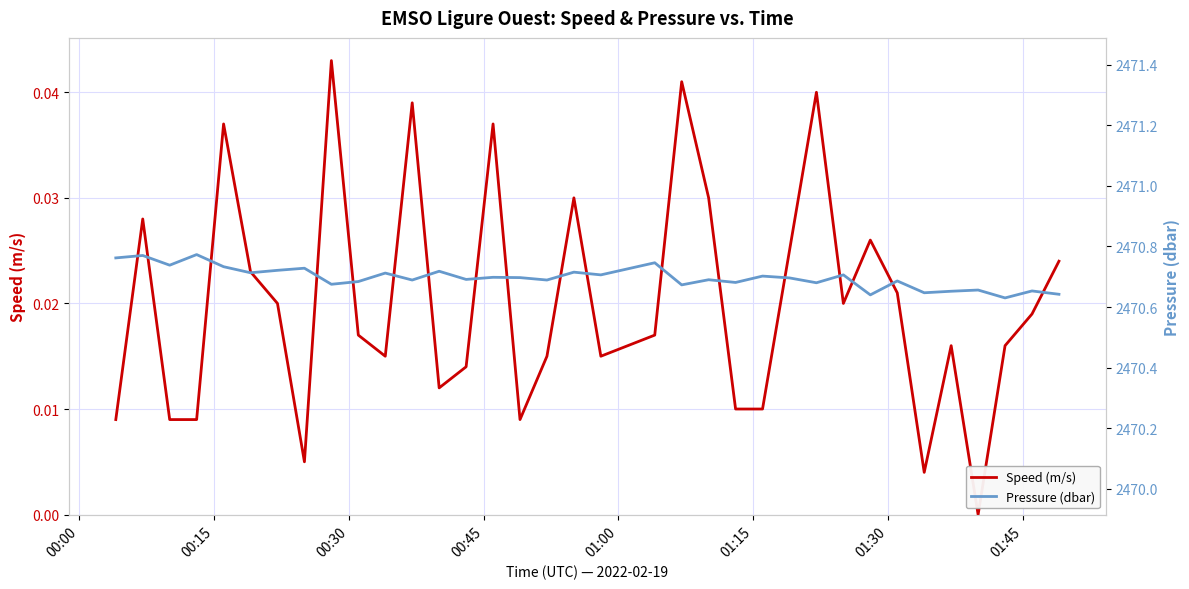

True or false: Speed (m/s) and Pressure (dbar) intersect in this chart.

False